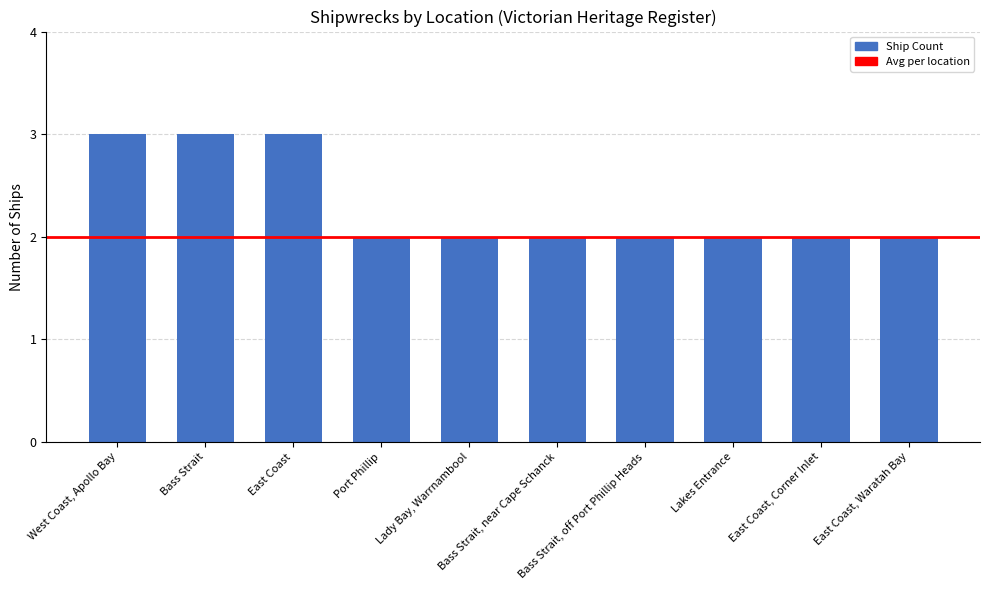

Count the values in the range 2 to 3.

10